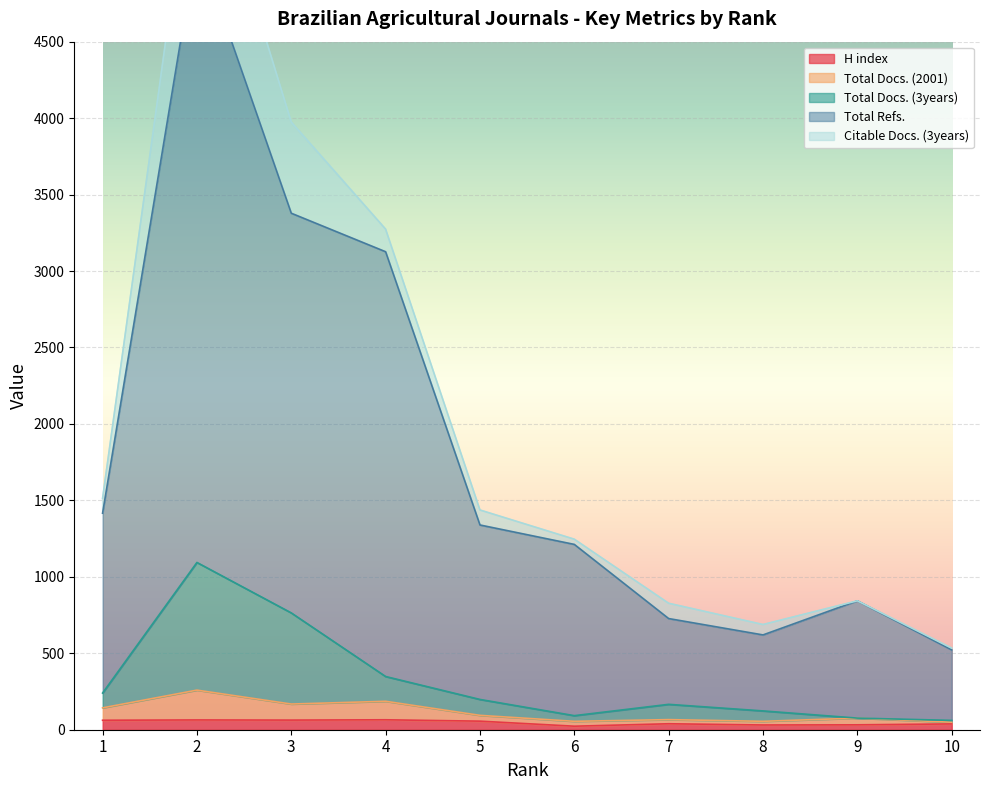

True or false: Total Docs. (3years) has a value of 37 at 10.

False